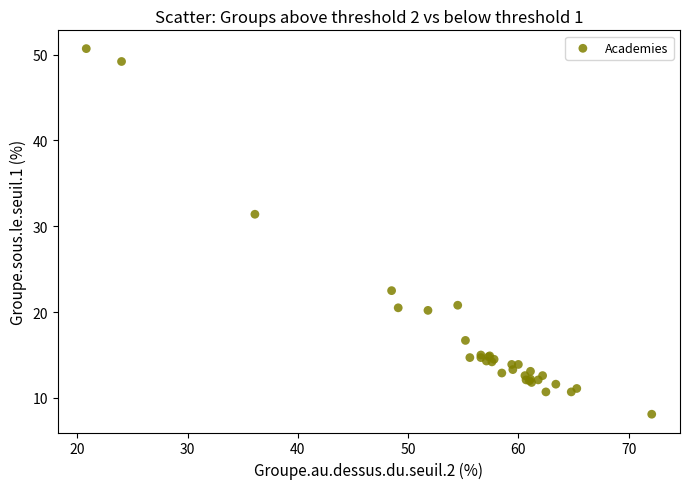

What Y value in the scatter plot is closest to 29?

31.4